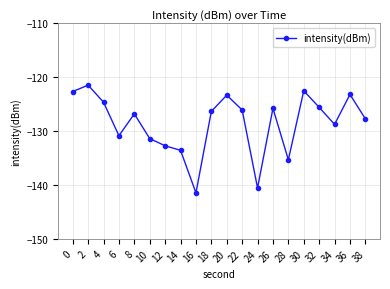

The value at 22 is -28.6. True or false?

False